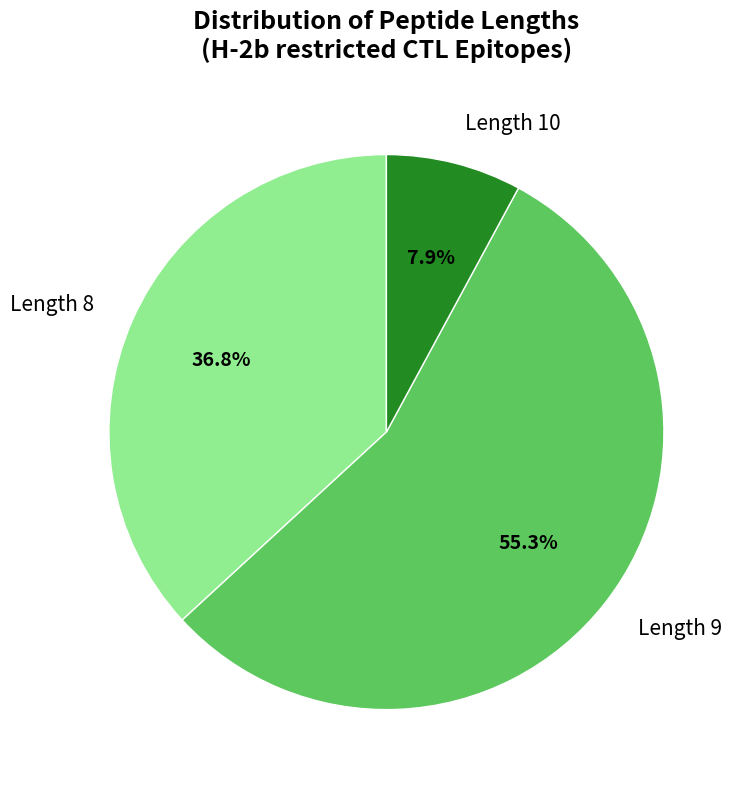

Between Length 8 and Length 10, which is larger?

Length 8